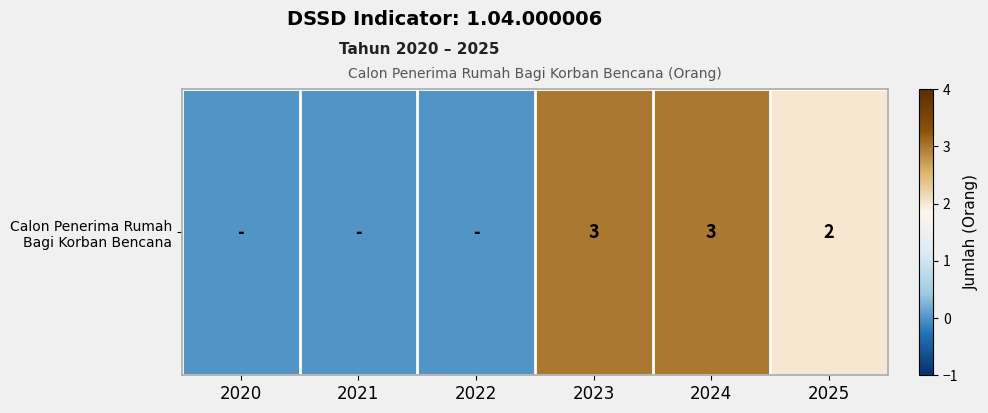

List the labels in order of value, smallest first.

2020, 2021, 2022, 2025, 2023, 2024